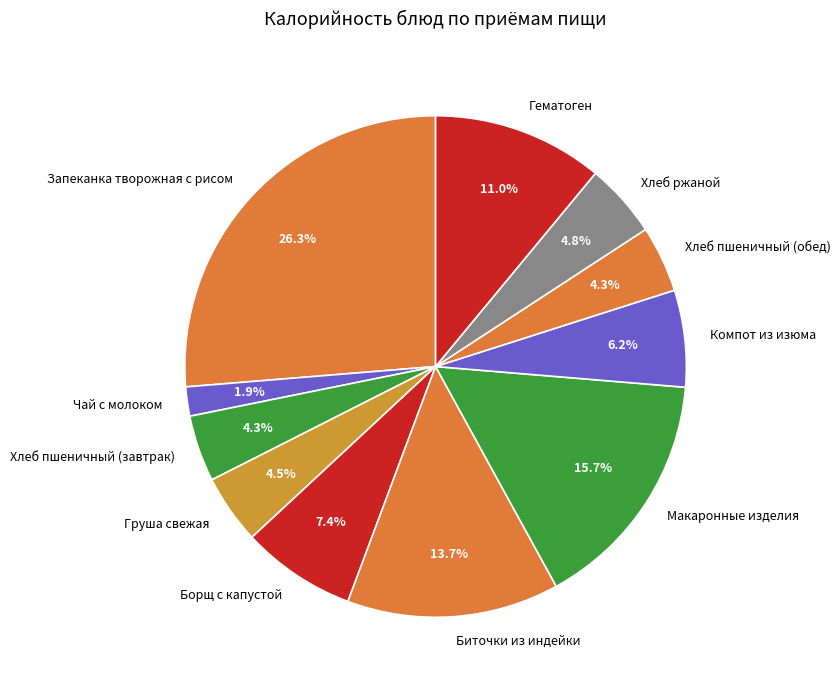

What is the ratio of the value at Хлеб пшеничный (завтрак) to the value at Борщ с капустой?

0.6